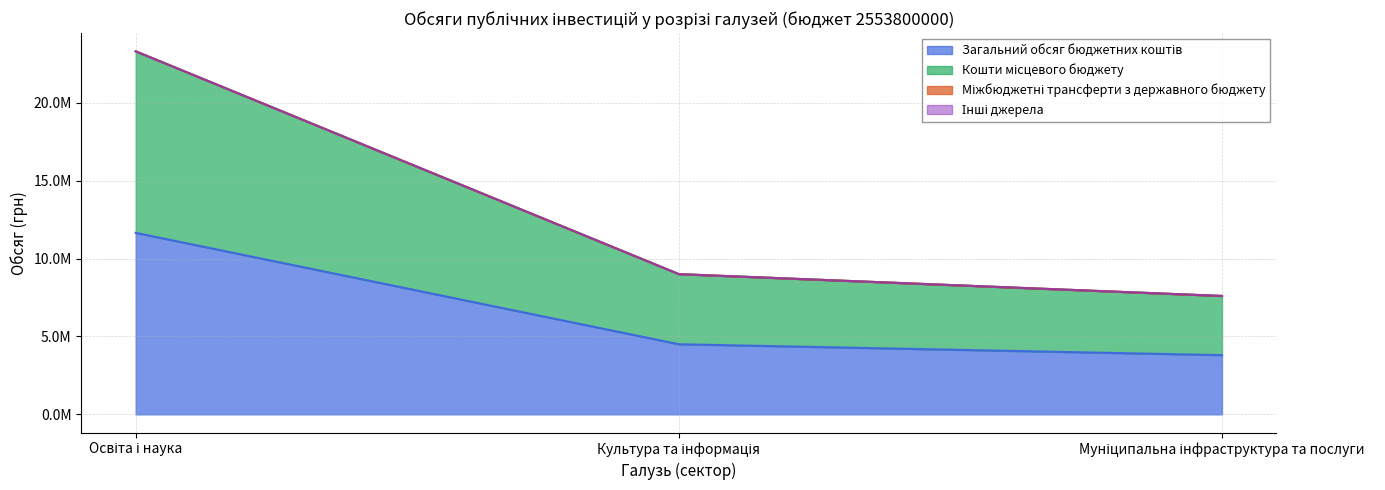

List the labels in order of Загальний обсяг бюджетних коштів value, smallest first.

Муніципальна інфраструктура та послуги, Культура та інформація, Освіта і наука